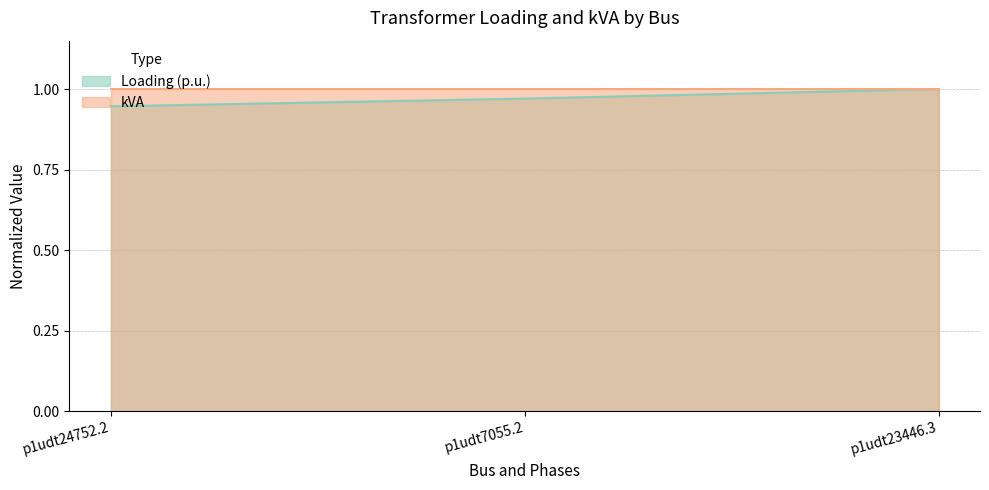

How many categories are shown in the chart?

3